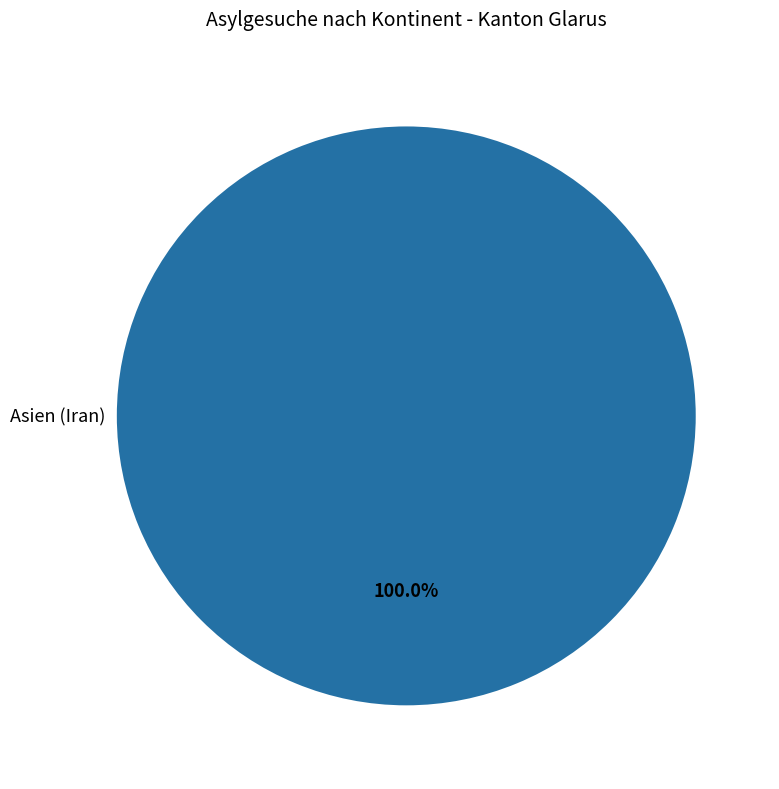

Is there a majority slice in this chart?

Yes